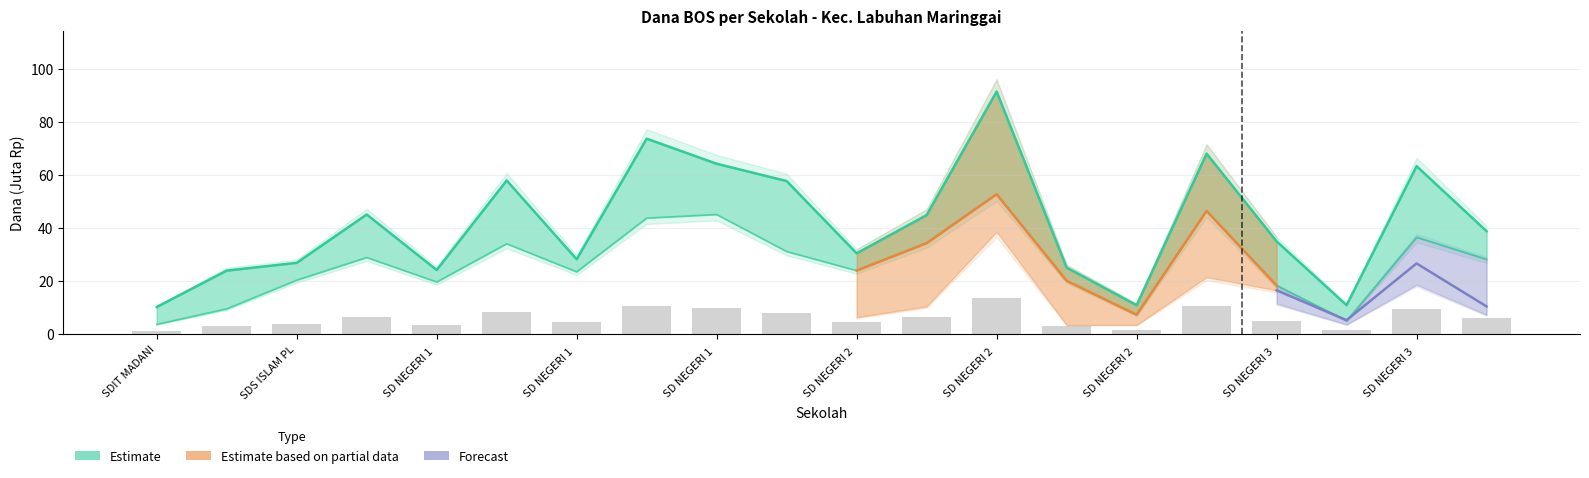

What position from the left is SD NEGERI 1 MARGASARI?

6